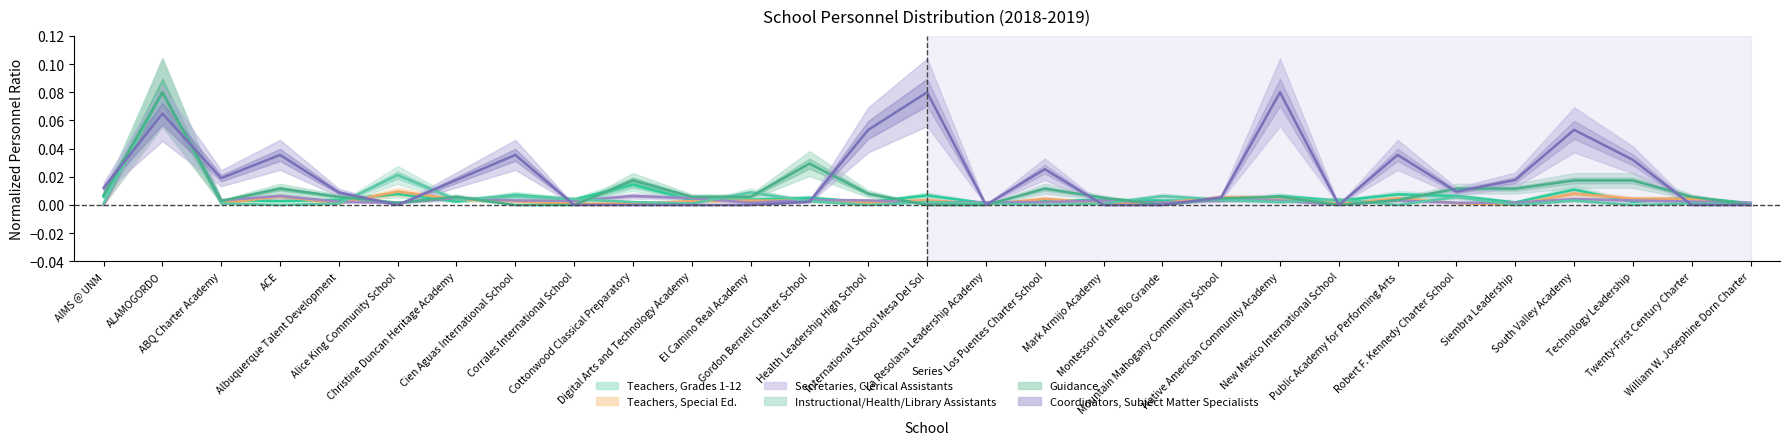

Which series changed the most between South Valley Academy and Twenty-First Century Charter?

Coordinators, Subject Matter Specialists